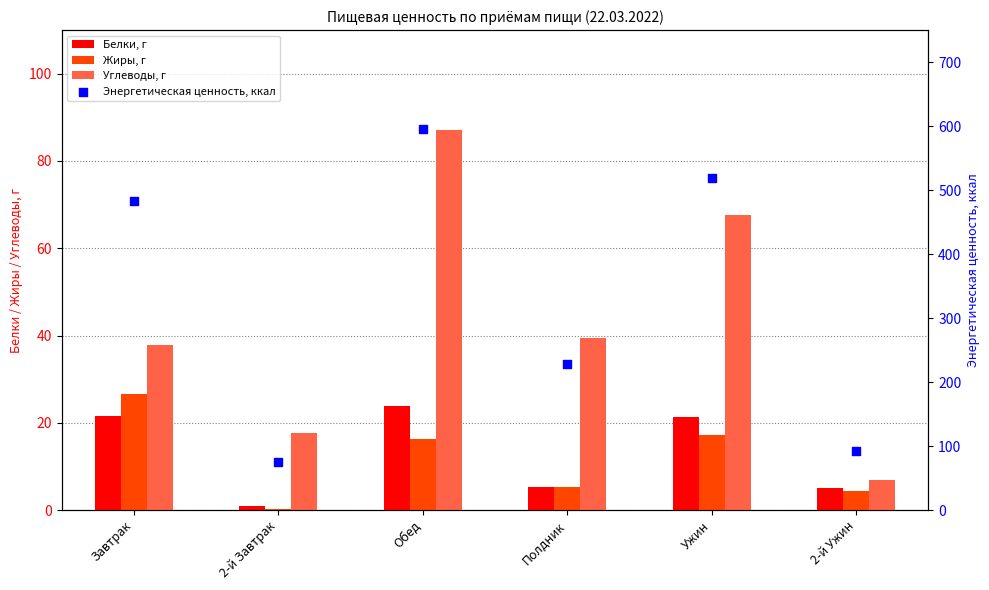

Which series contains the highest Y value?

Энергетическая ценность, ккал